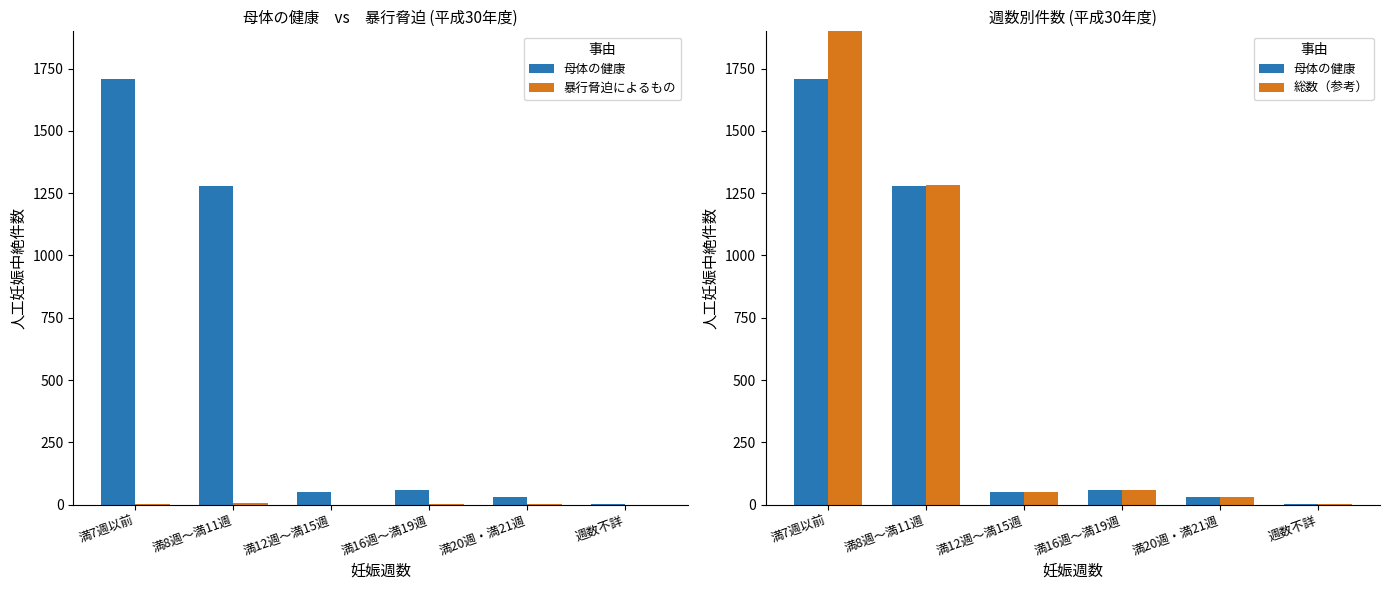

Rank the series at 満20週・満21週 from lowest to highest value.

暴行脅迫によるもの, 母体の健康, 総数（参考）